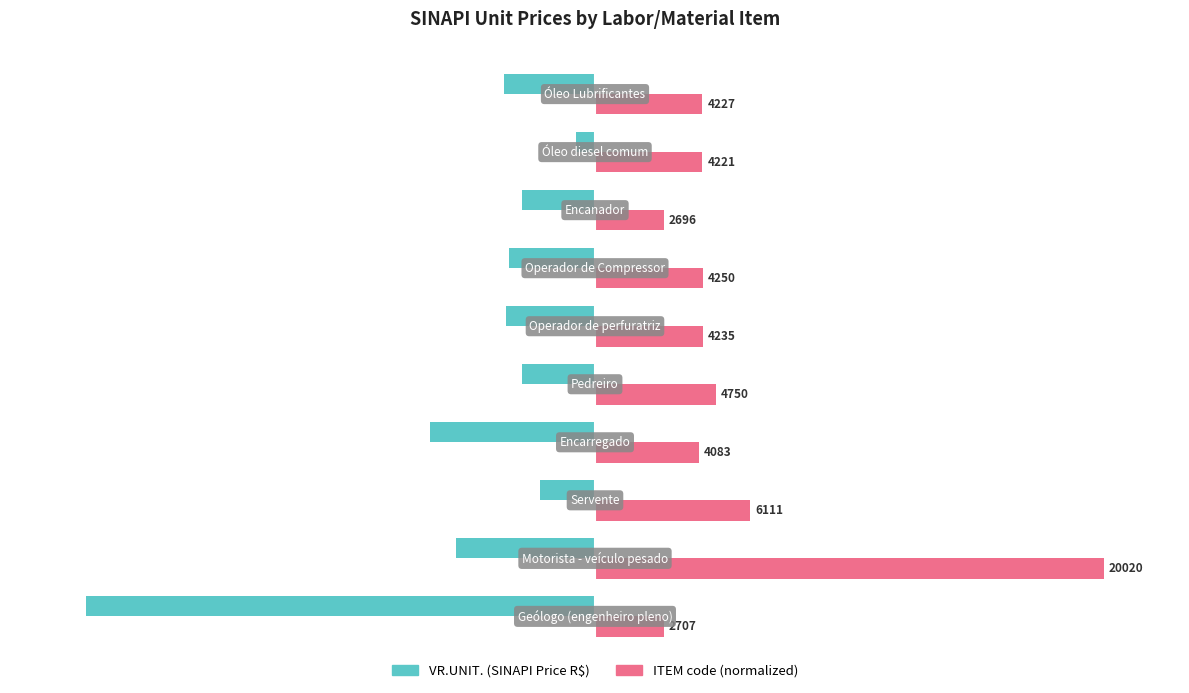

What is the value of the VR.UNIT. (SINAPI Price R$) bar at the 1st from the left?

-100.0